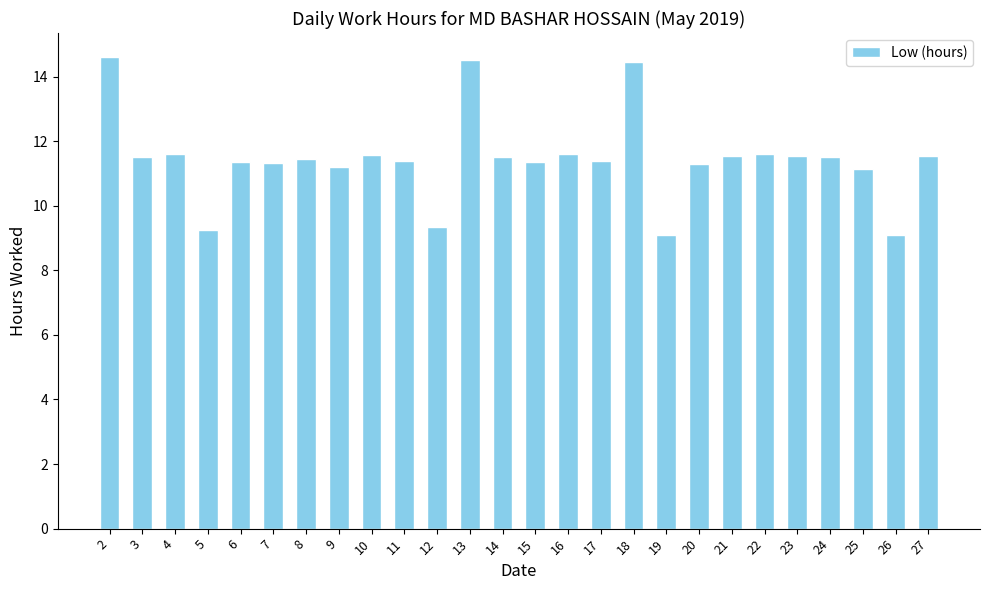

How many values are below 11?

4